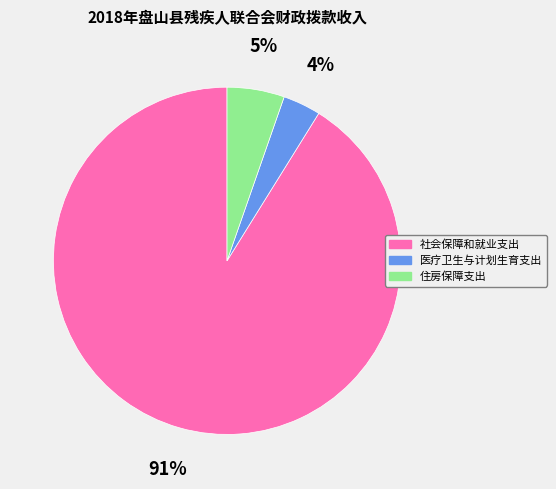

What is the smallest slice in the pie chart?

医疗卫生与计划生育支出